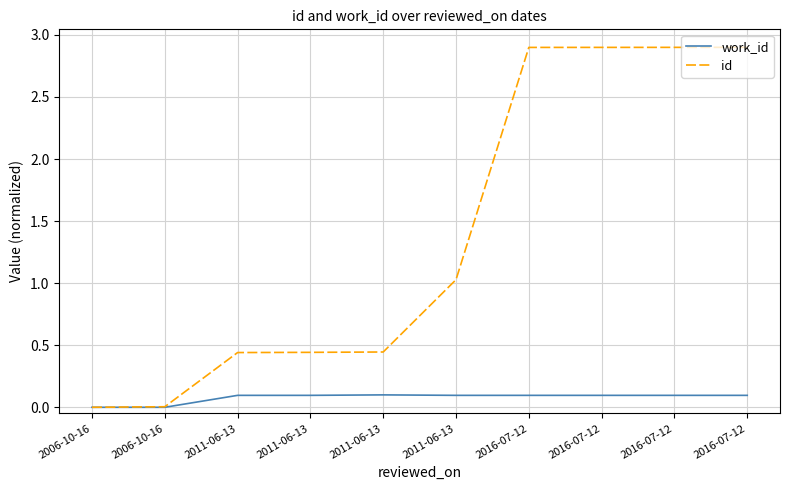

Which series has the largest range (max minus min)?

id